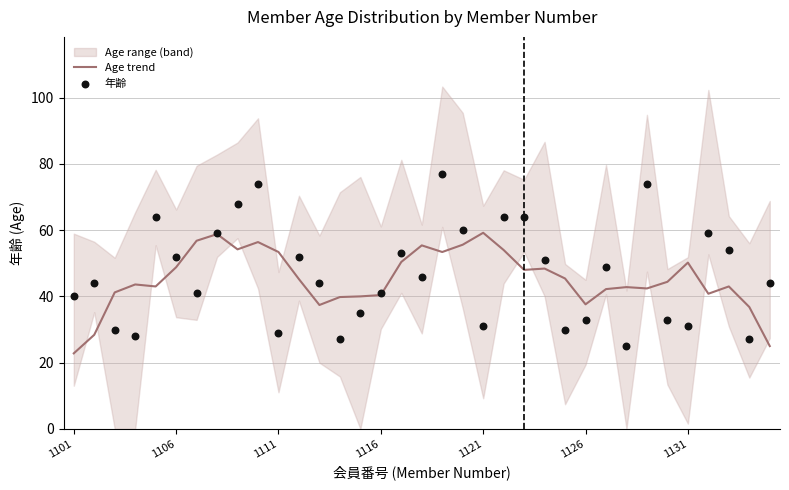

True or false: Age trend has a value of 61.1 at 1126.

False